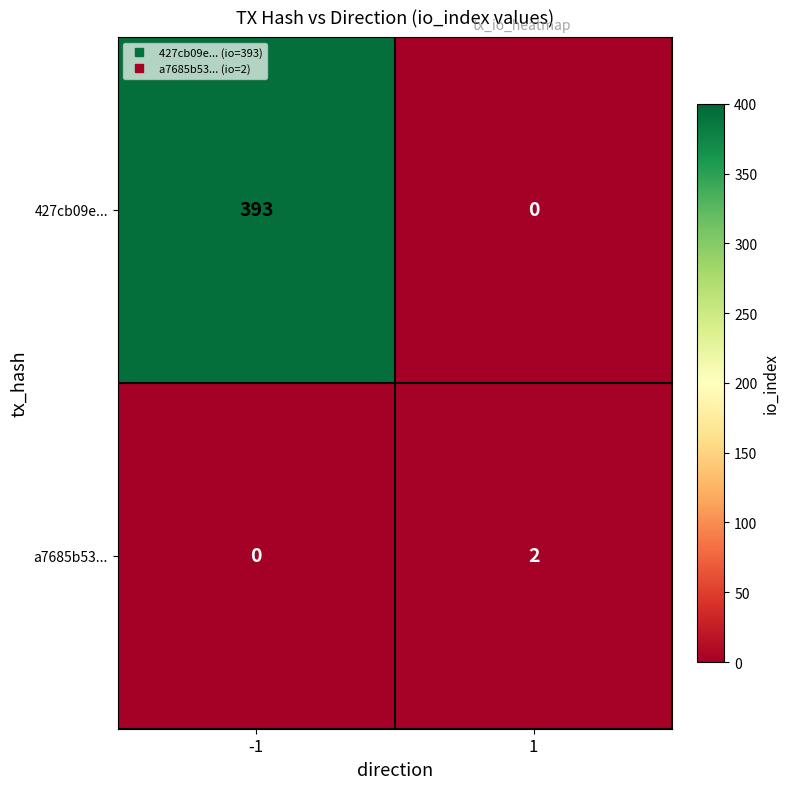

What is the spread (max minus min) of values at 1?

2